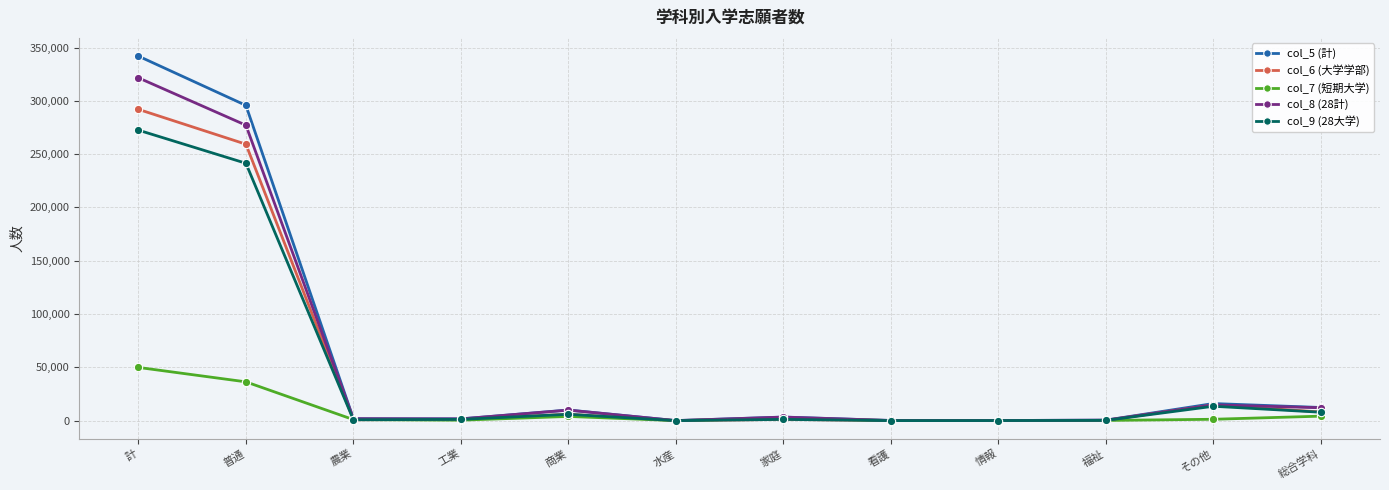

Which series has the widest spread of values?

col_5 (計)